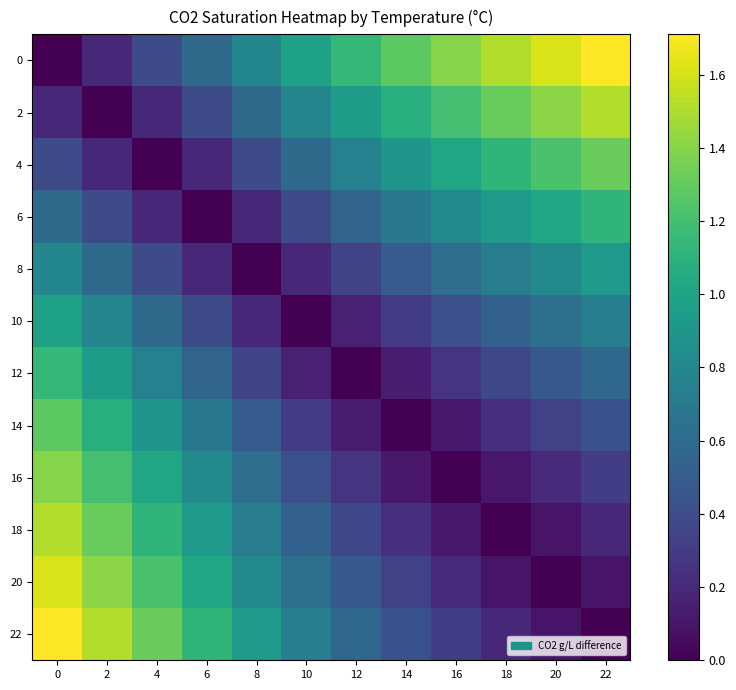

How many data points does each series have?

12